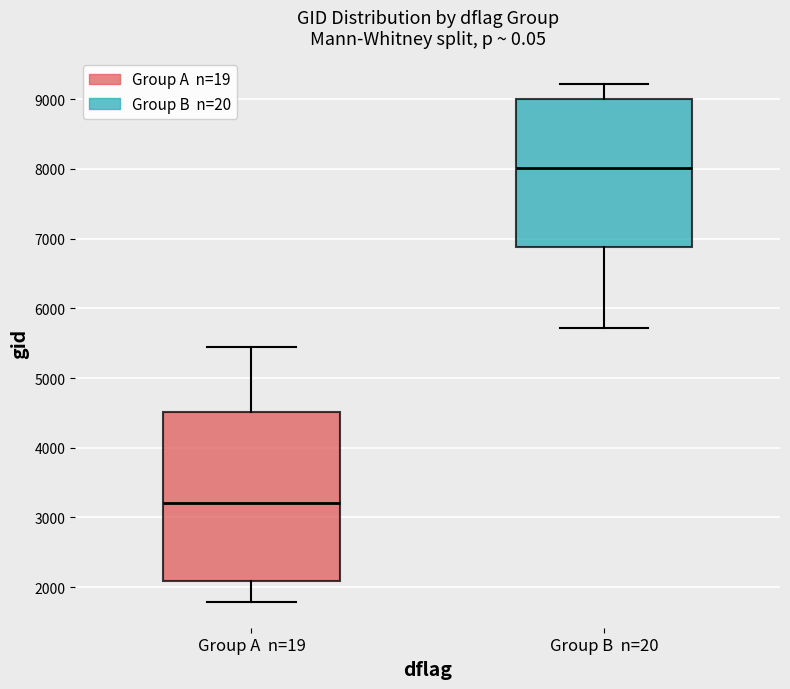

Which box's median line is the highest?

Group B n=20